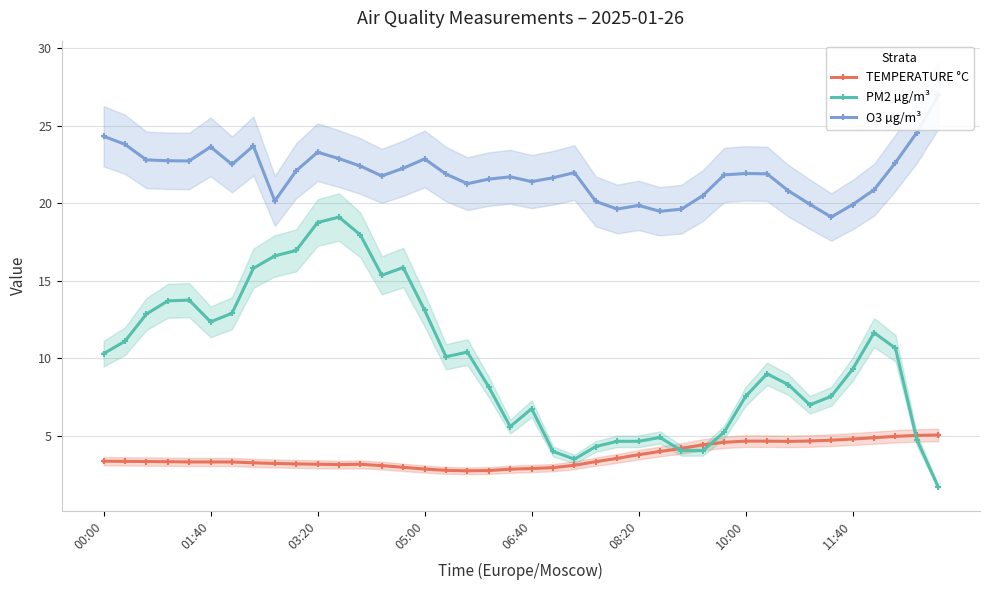

What is the value of the O3 µg/m³ point at the 20th from the left?

21.7